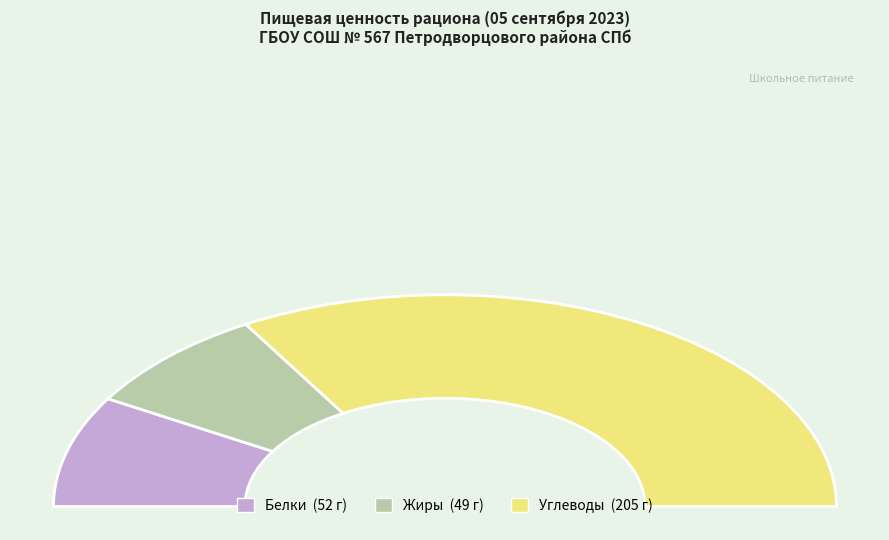

Rank the categories by Обед value from lowest to highest.

Жиры, Белки, Углеводы